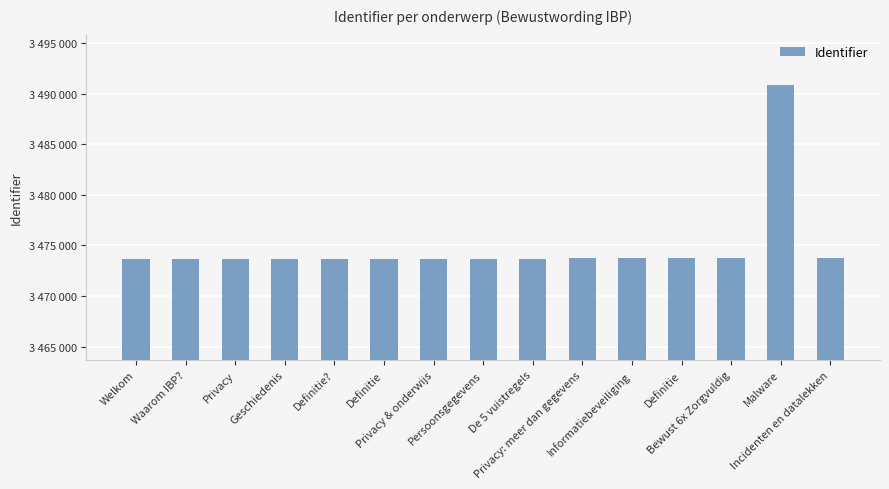

What is the value of the 13th bar from the left?

3473712